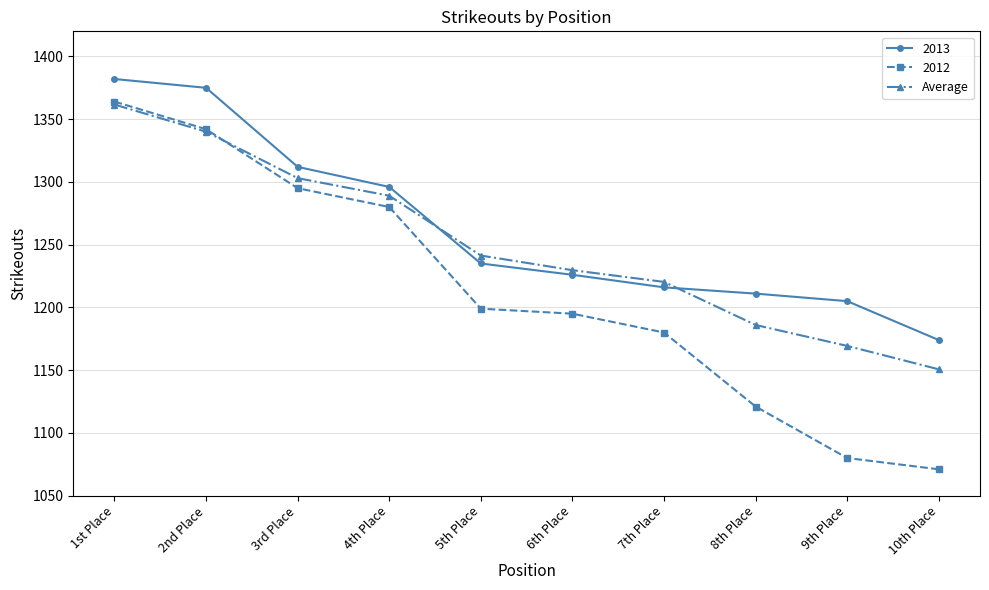

What position from the right is 9th Place?

2